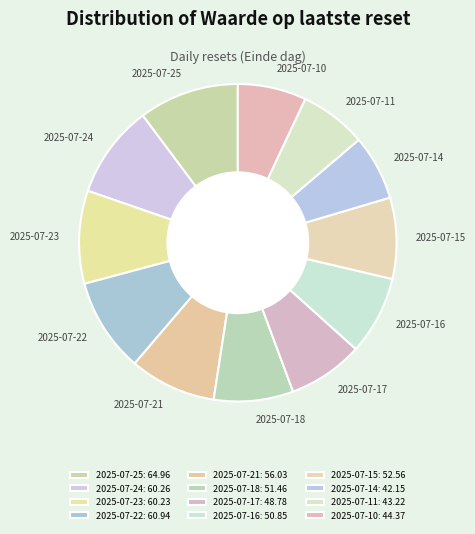

To the nearest percent, what portion does 2025-07-15 represent?

8%